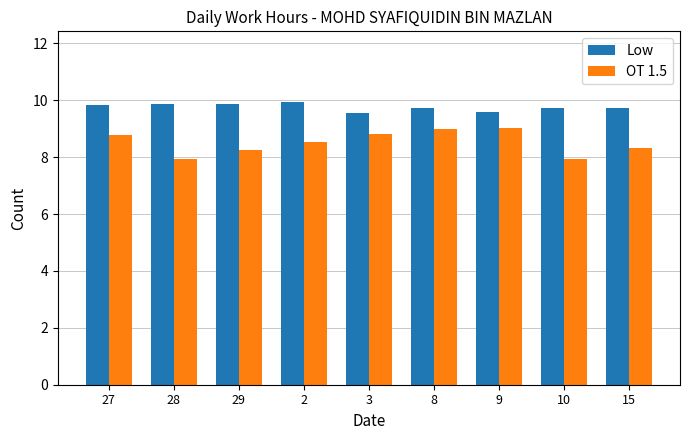

What is the difference between the maximum and minimum values in the Low series?

0.4